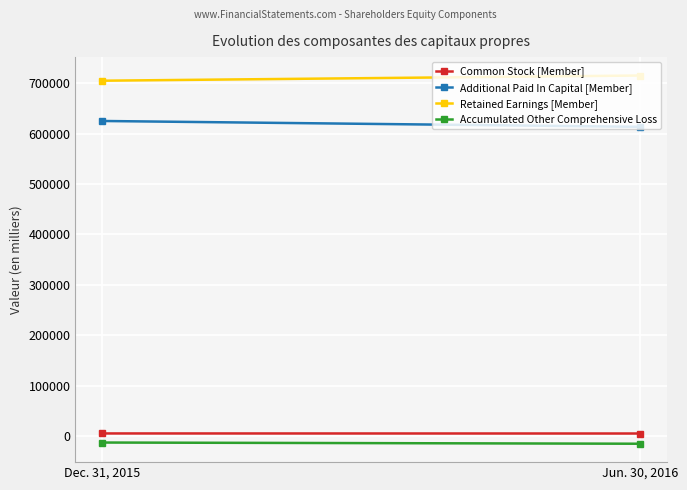

Between Dec. 31, 2015 and Jun. 30, 2016, which series saw the biggest shift?

Additional Paid In Capital [Member]